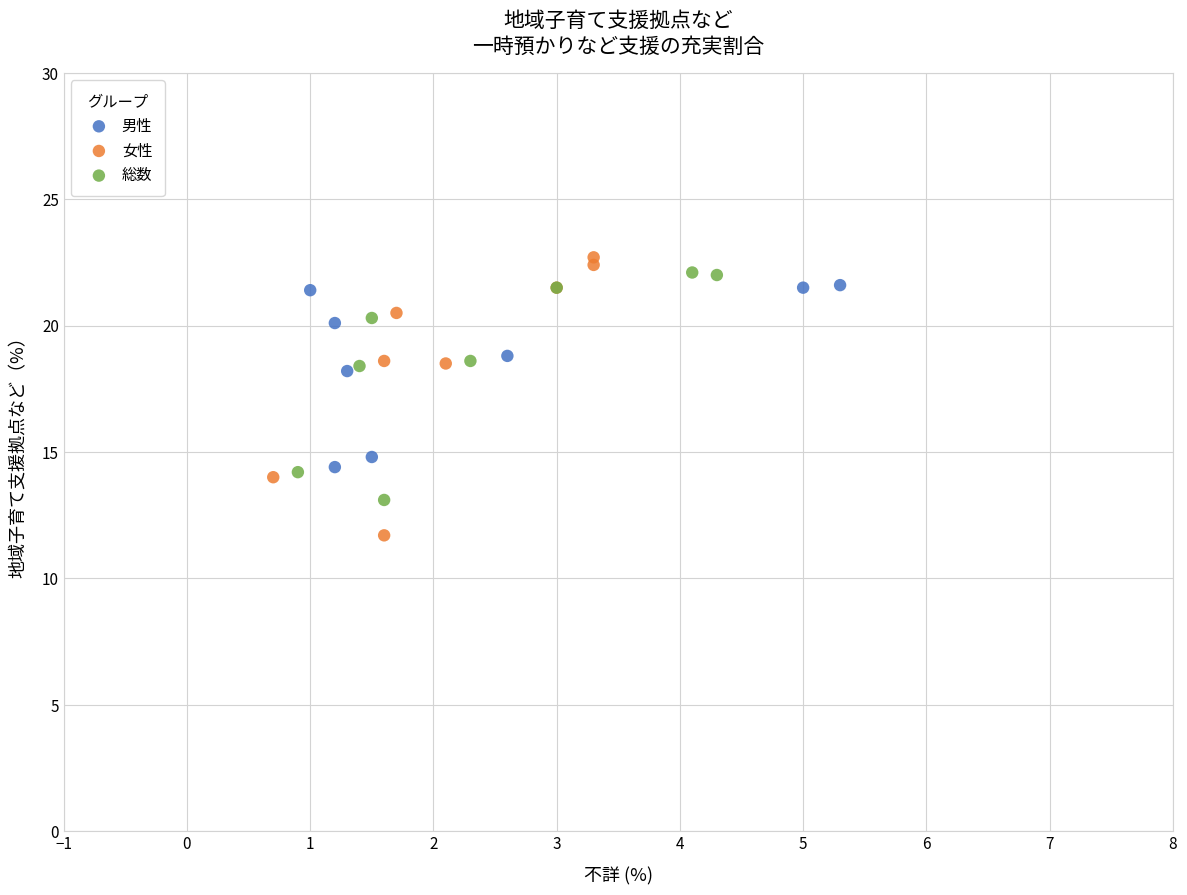

Which series contains the lowest Y value?

女性